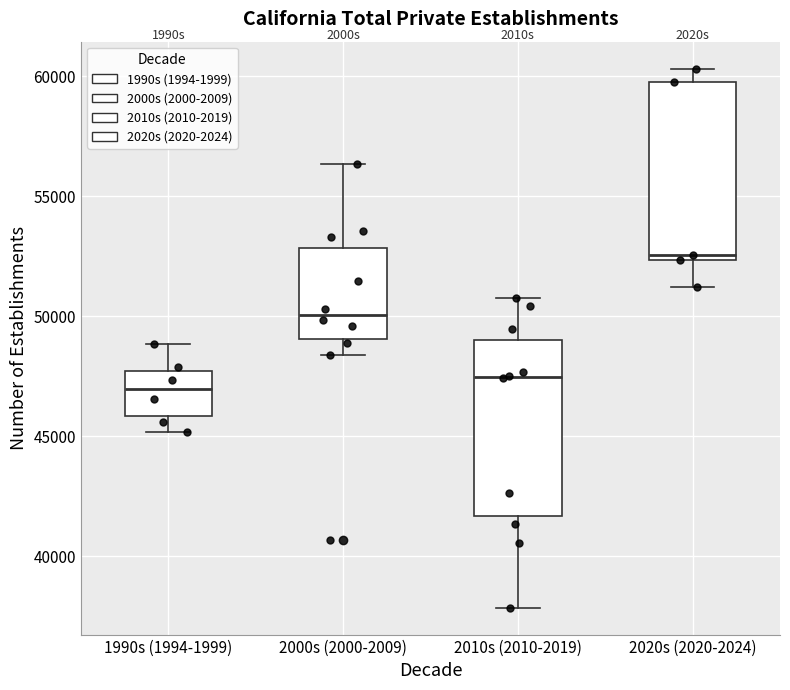

Where does the lower whisker of the box for 2020s (2020-2024) end on the y-axis? The values are not printed on the chart, so give them approximately, as read against the axis.

51000